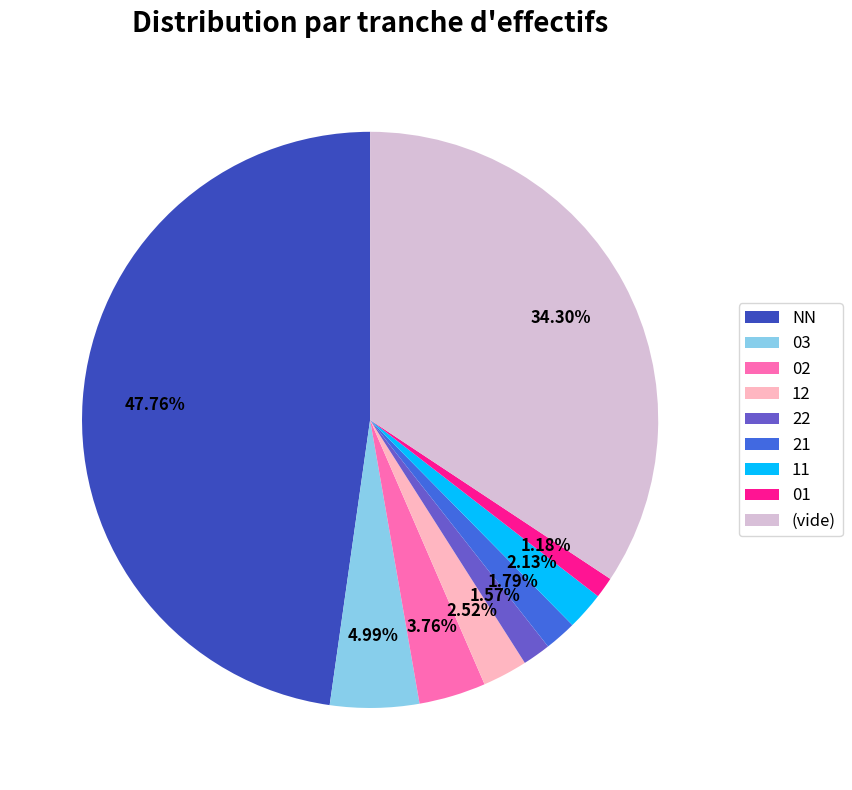

Is 02 the majority of the pie?

No